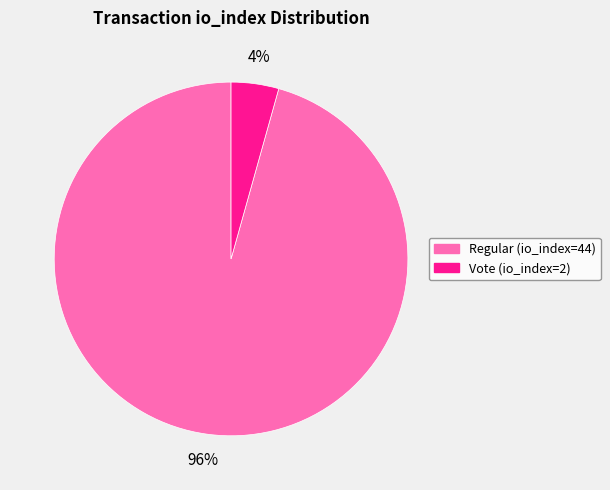

To the nearest percent, what is the average slice percentage?

50%